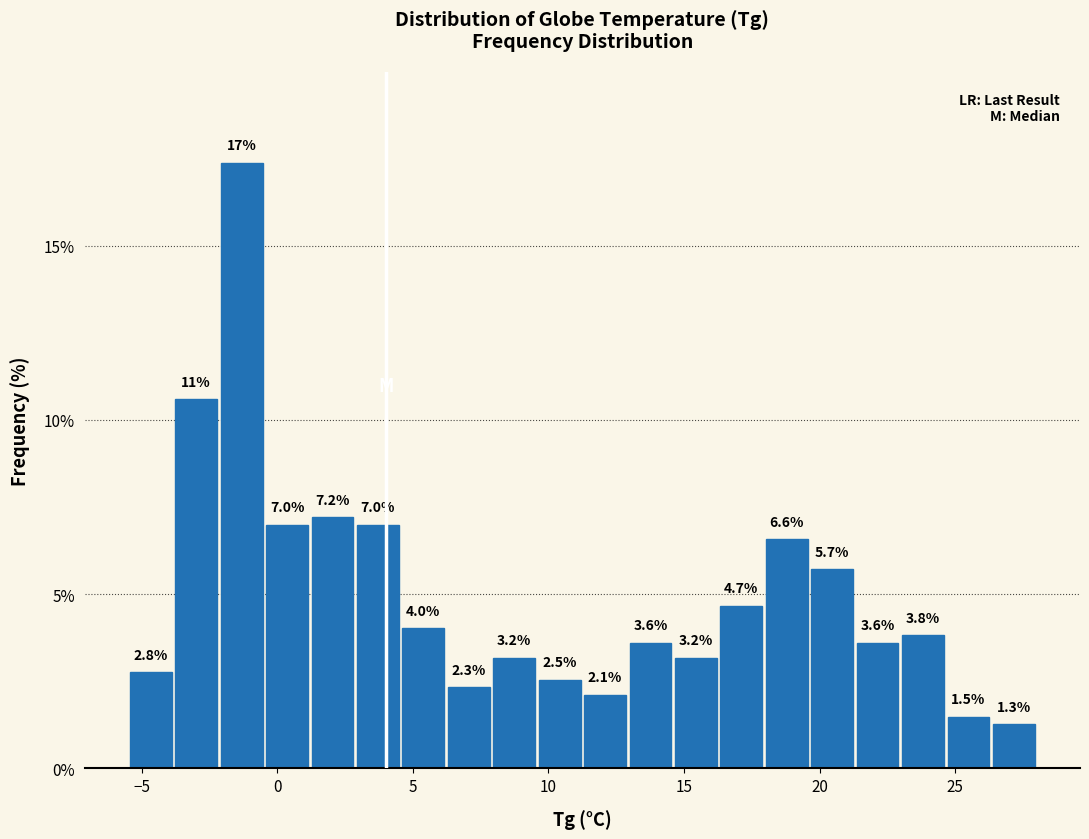

Around what value on the x-axis is the tallest bar? Give the approximate position of its centre, as read against the axis.

-1.5